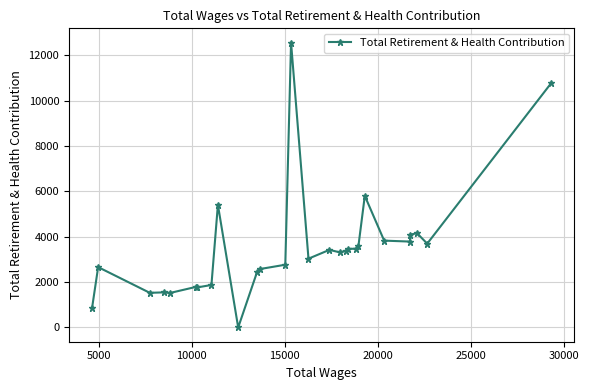

What is the sum of all values?

99034